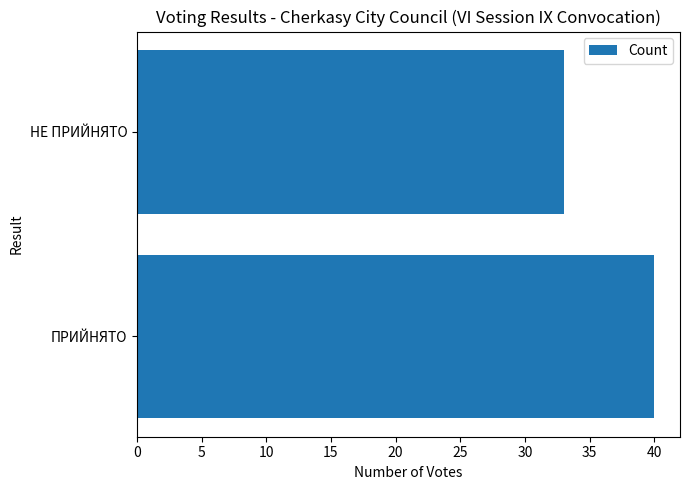

What is the ratio of the value at НЕ ПРИЙНЯТО to the value at ПРИЙНЯТО?

0.8